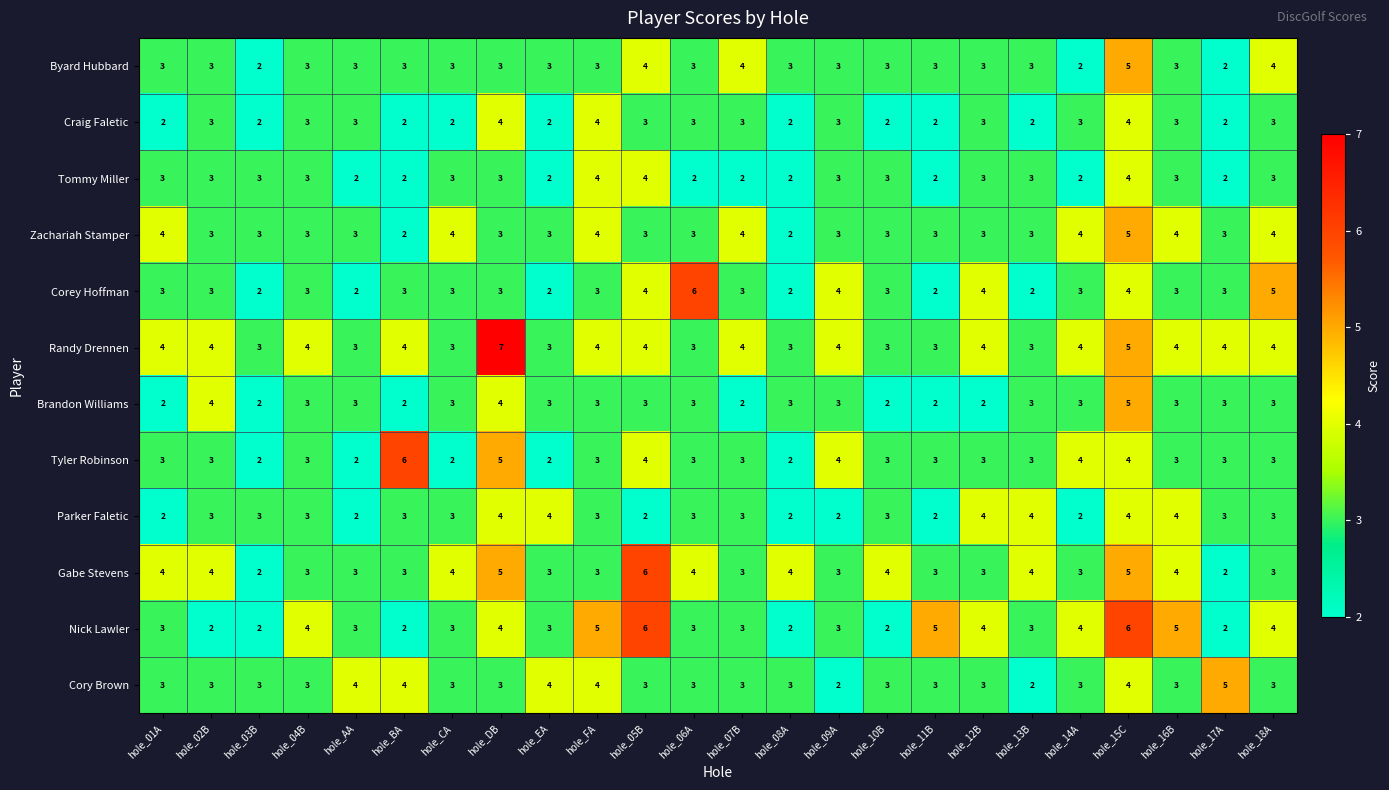

At which label does Gabe Stevens first exceed 3?

hole_01A